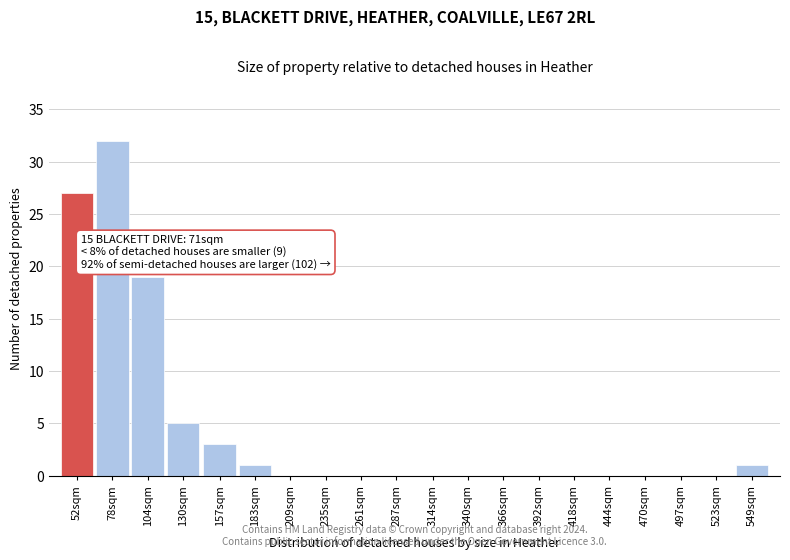

Reading left to right, list all the values displayed in this chart.

52sqm=27	78sqm=32	104sqm=19	130sqm=5	157sqm=3	183sqm=1	209sqm=0	235sqm=0	261sqm=0	287sqm=0	314sqm=0	340sqm=0	366sqm=0	392sqm=0	418sqm=0	444sqm=0	470sqm=0	497sqm=0	523sqm=0	549sqm=1